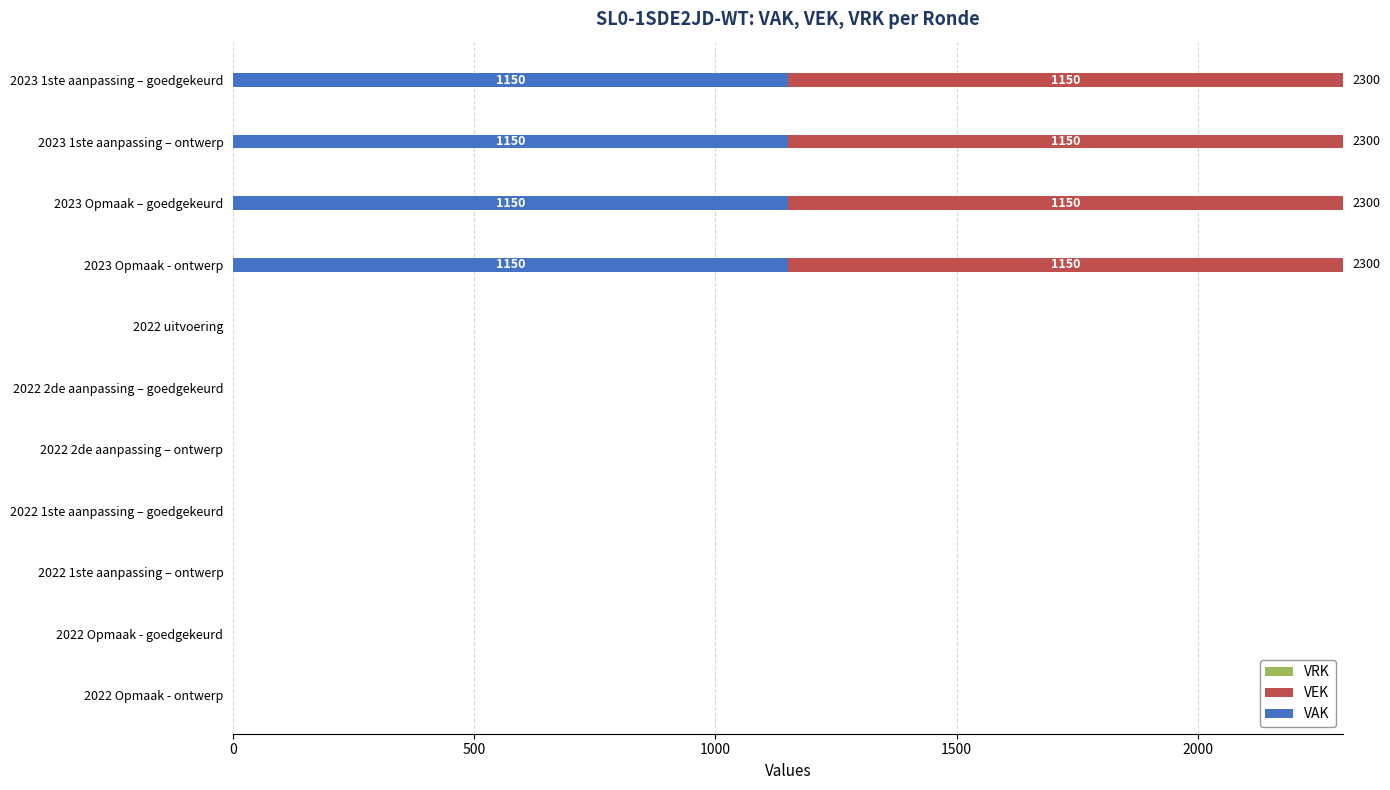

What is the total value across all series at 2023 1ste aanpassing – goedgekeurd?

2300